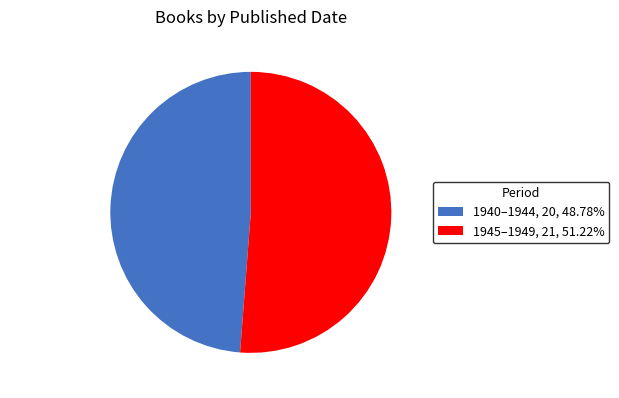

Is 1940-1944 the majority of the pie?

No